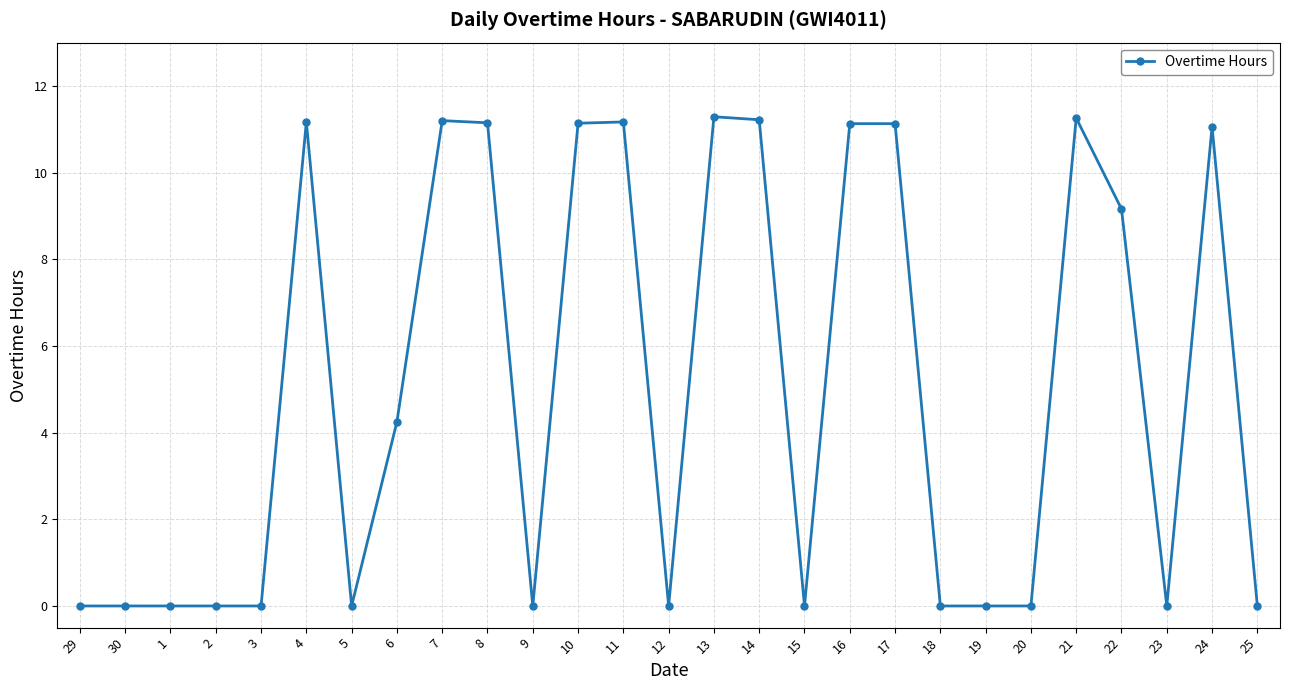

True or false: there are more than 1 points higher than both neighbors.

True